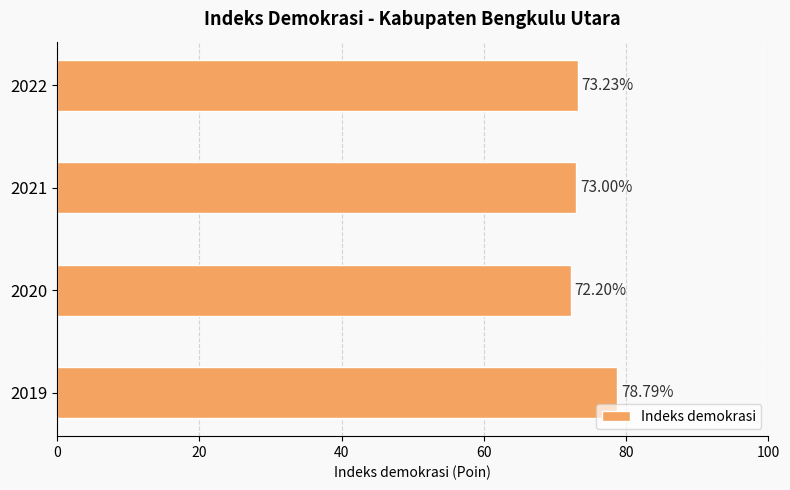

What is the minimum value shown in the chart?

72.2